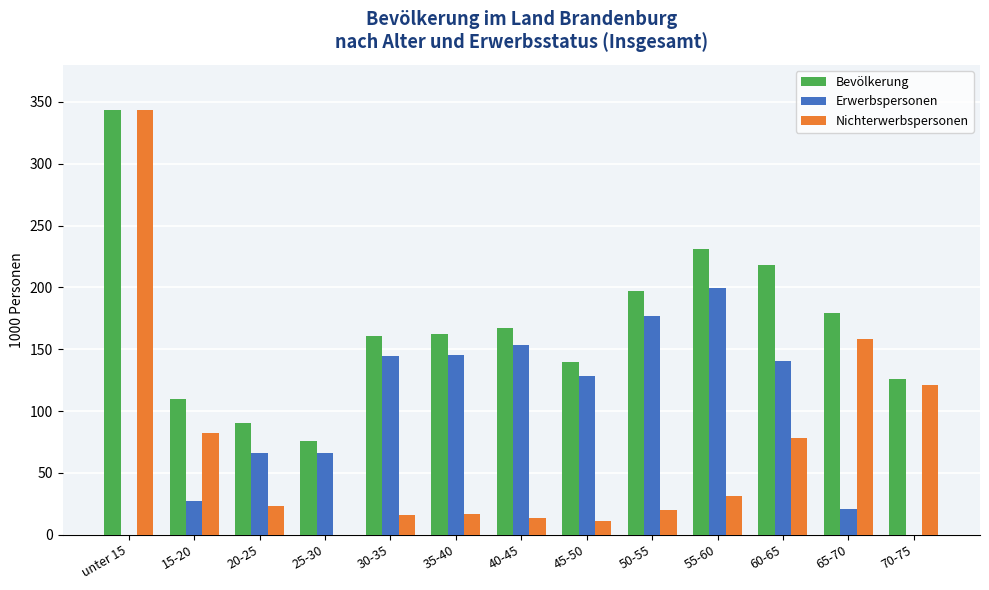

What is the sum of all Nichterwerbspersonen values?

916.4